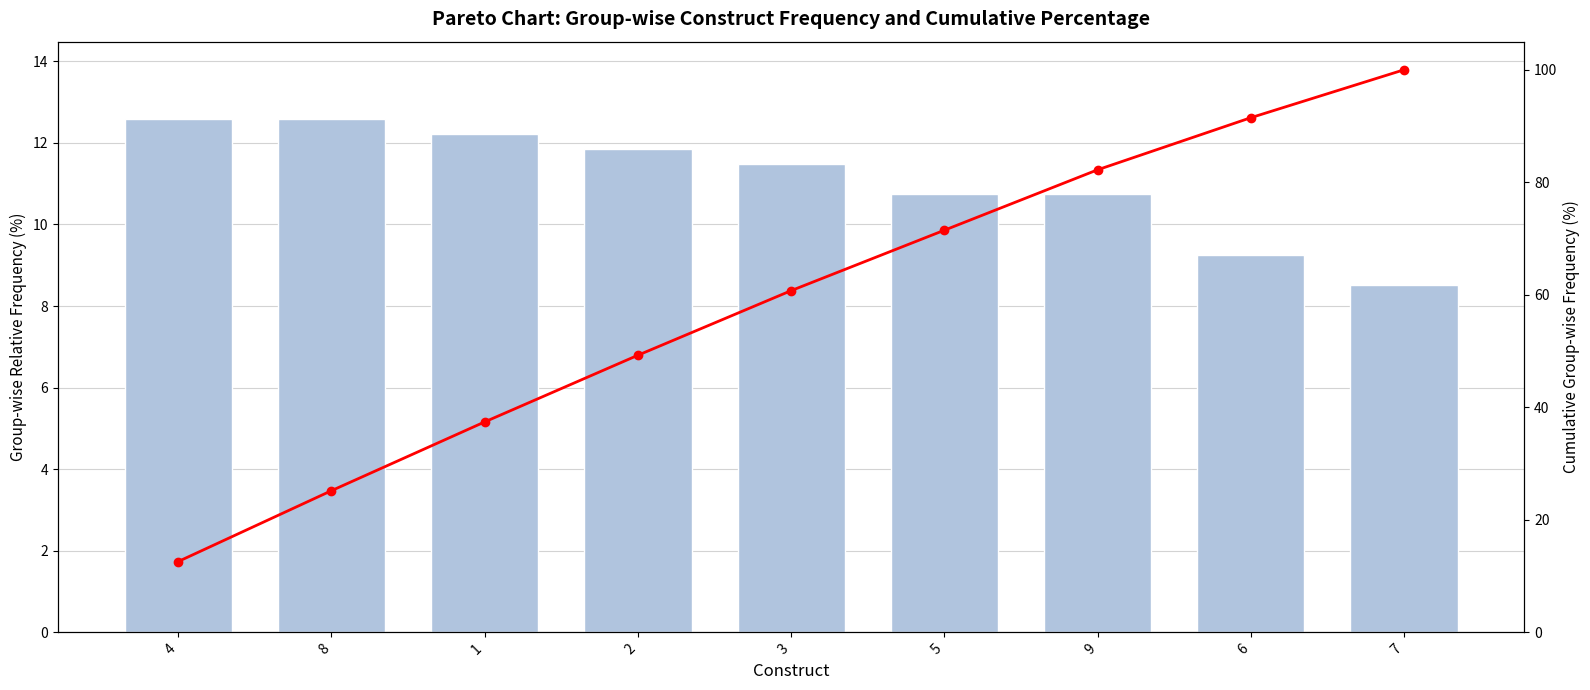

At how many categories does at least one series exceed 69?

4